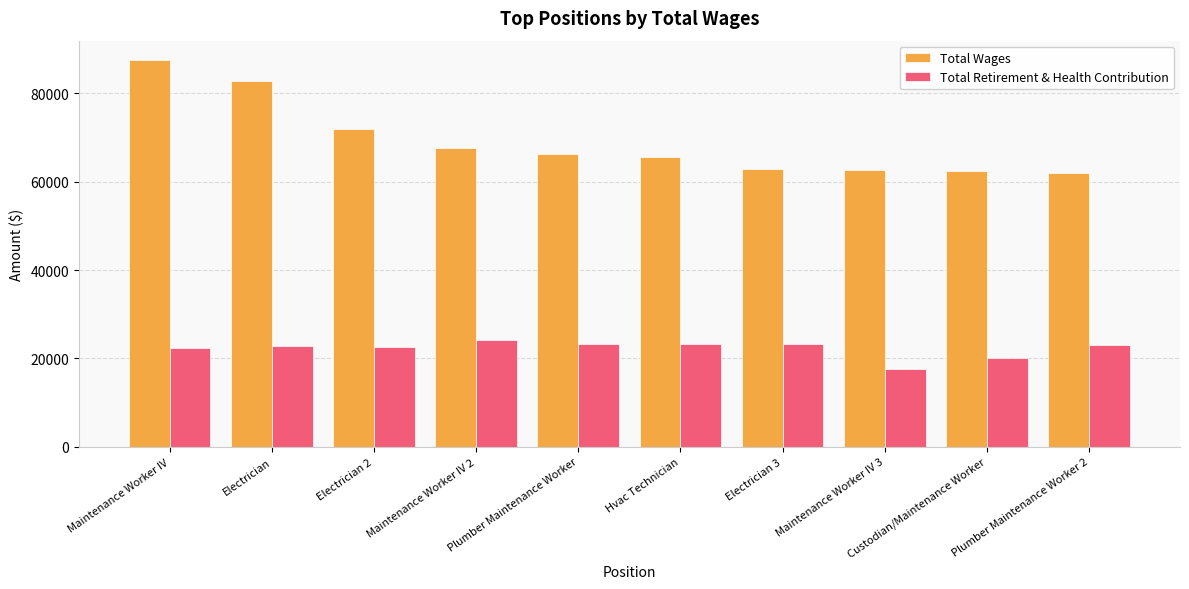

Which series has the largest total across all categories?

Total Wages